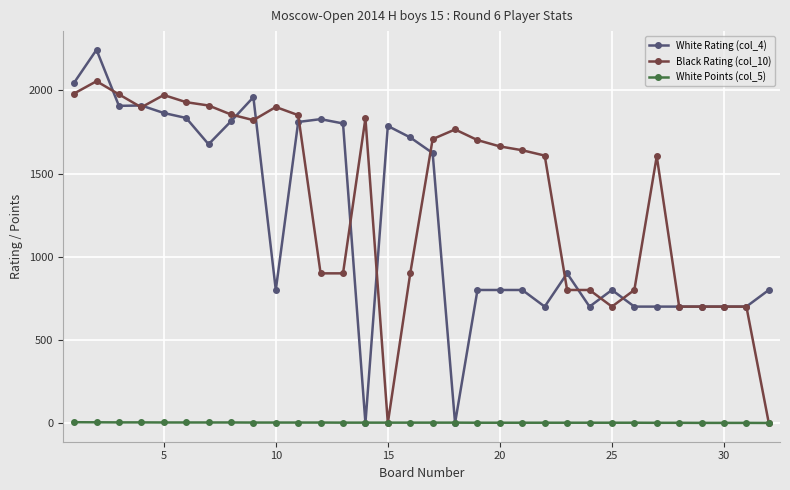

Which series has the largest total across all categories?

Black Rating (col_10)